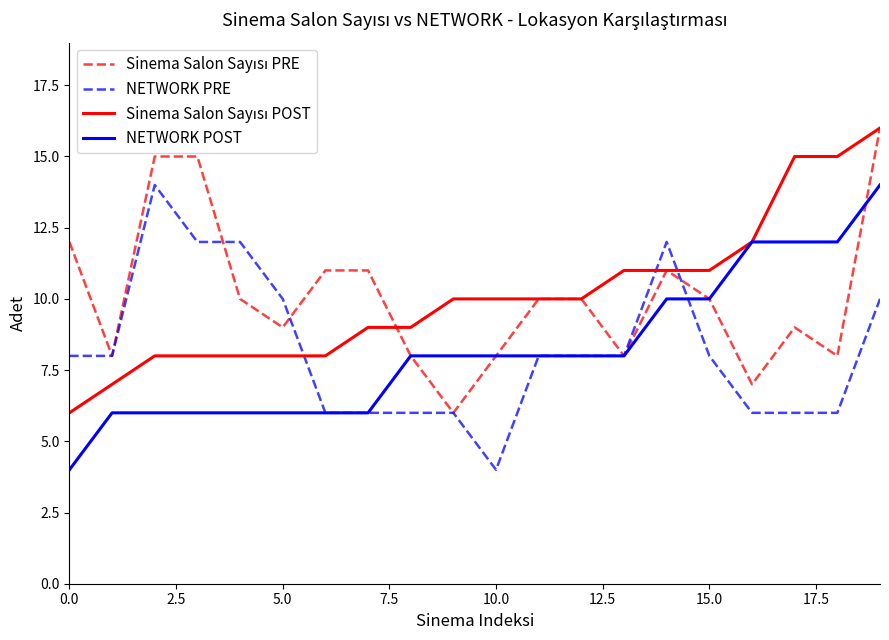

What is the greatest value displayed?

16